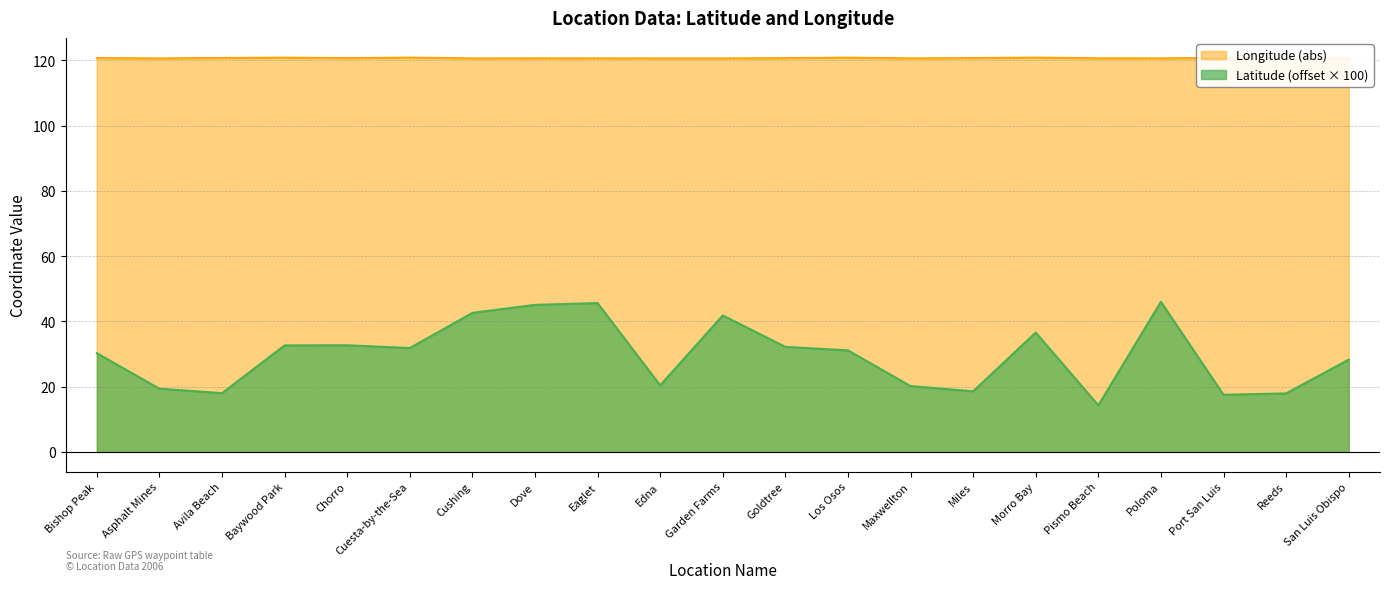

Where is the first local minimum for Longitude?

Asphalt Mines